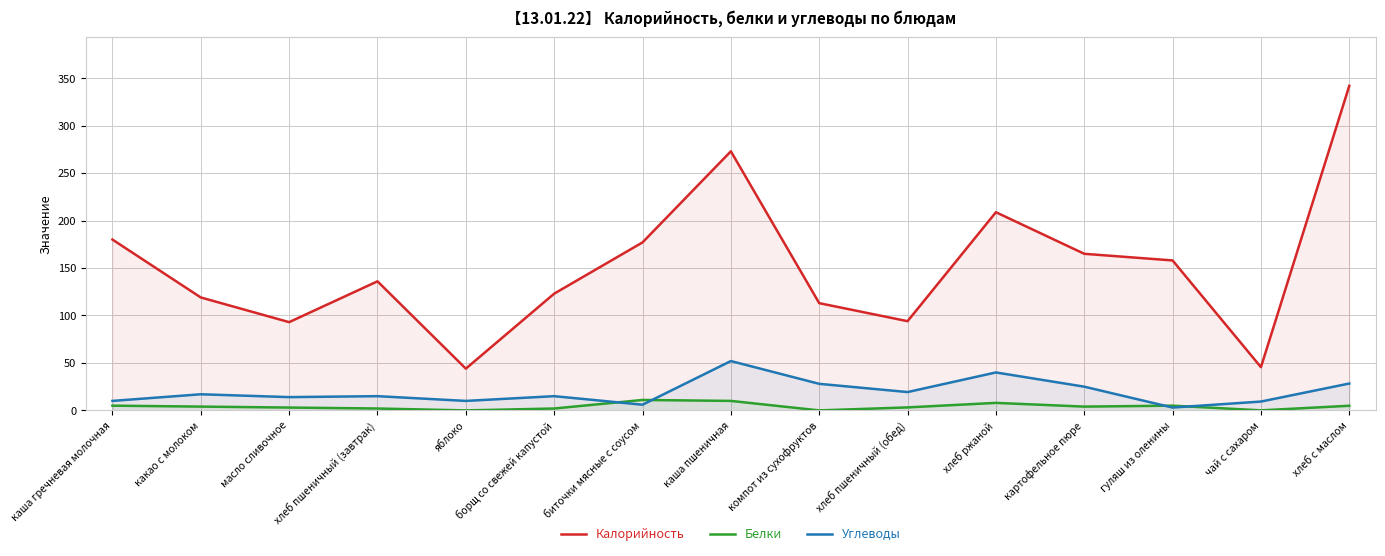

At which category does Углеводы reach its first local peak?

какао с молоком